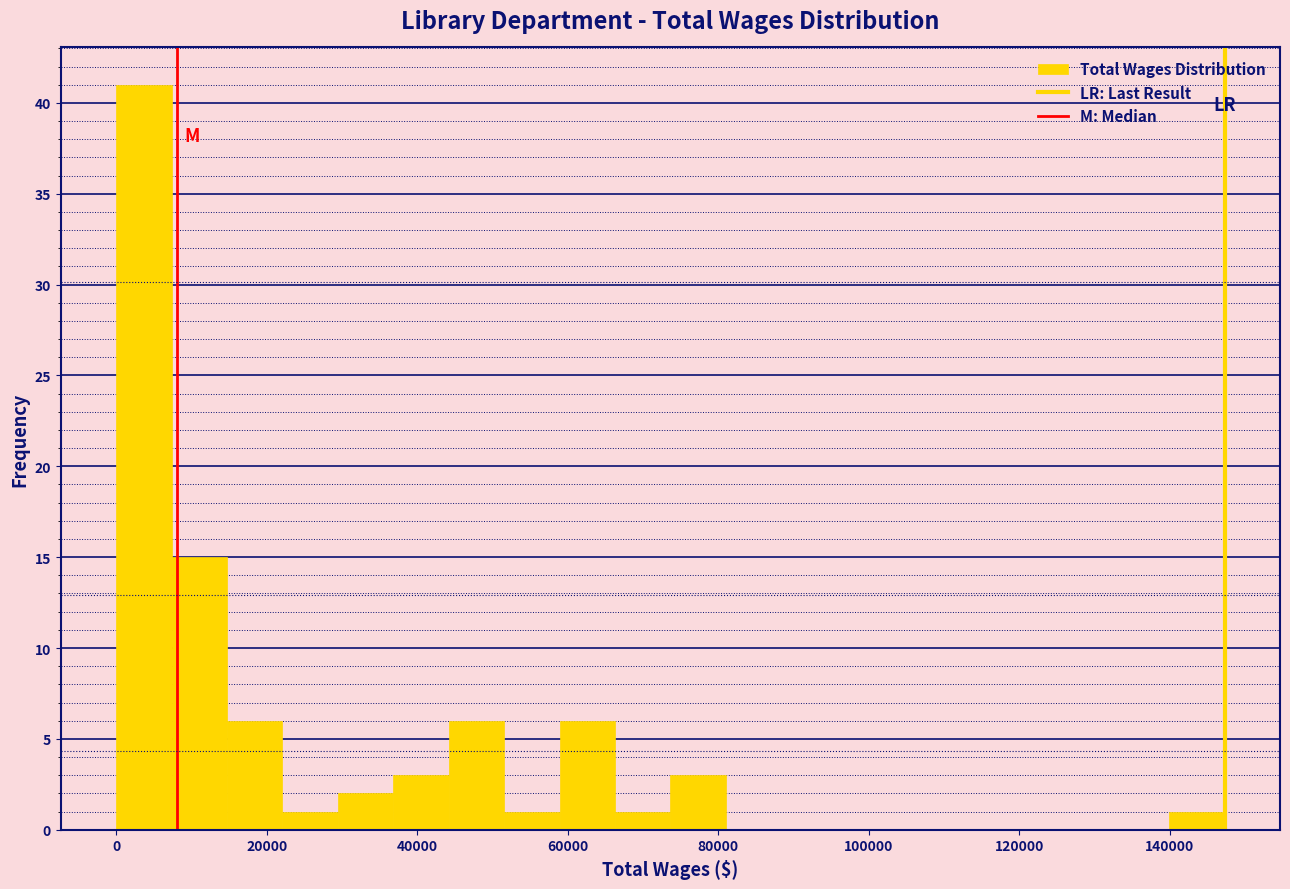

Around what value on the x-axis is the tallest bar? Give the approximate position of its centre, as read against the axis.

4000